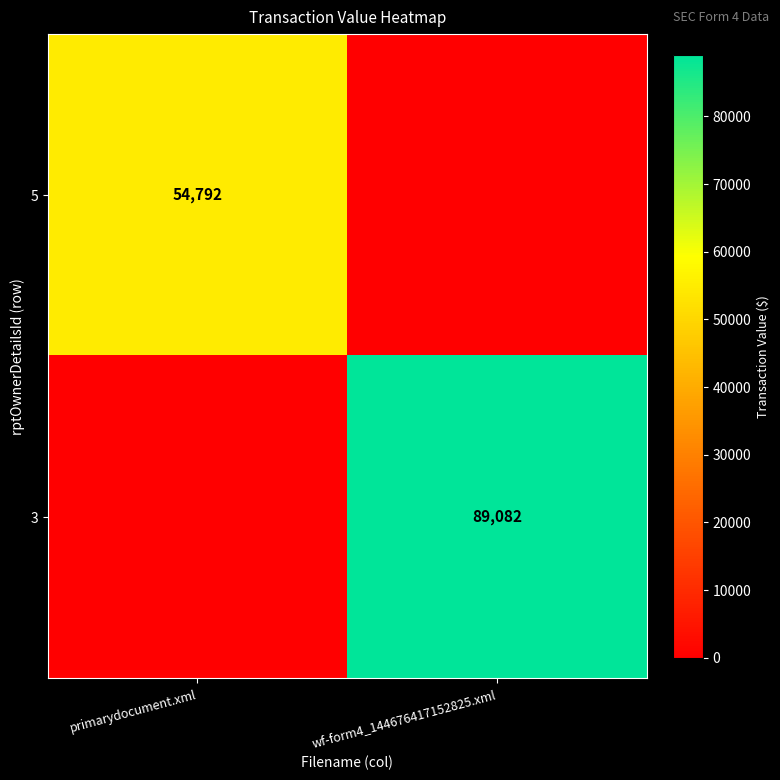

True or false: 5 has a value of 54792 at primarydocument.xml.

True